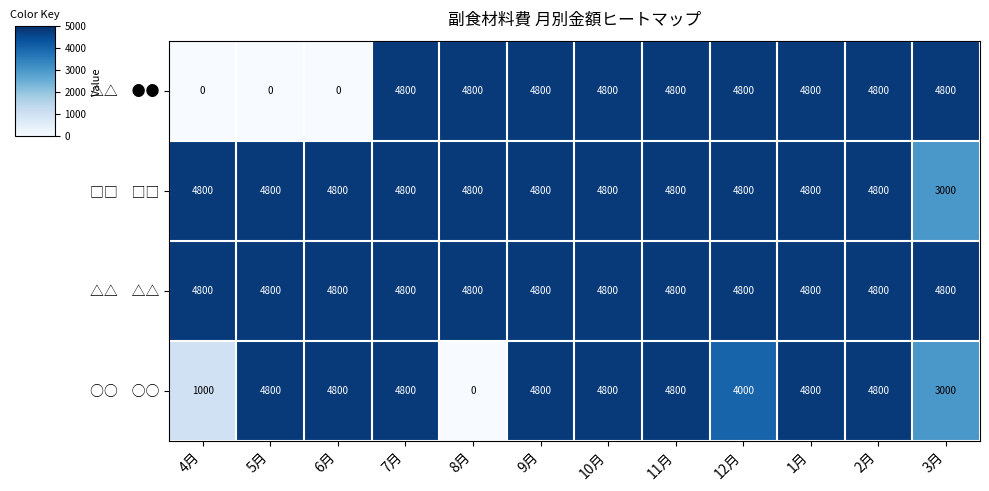

What is the total value across all series at 6月?

14400